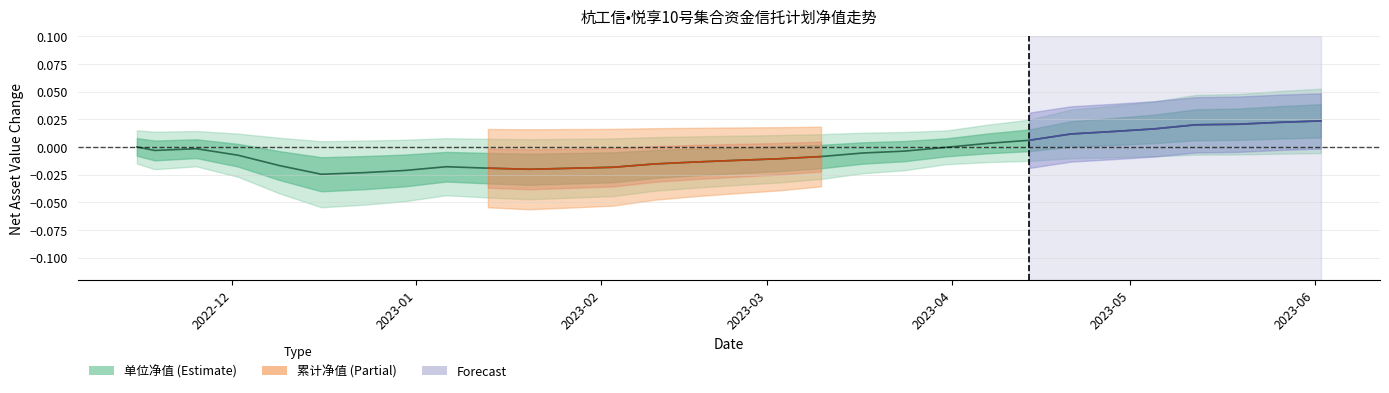

At which label is the value closest to 0?

2022-11-15